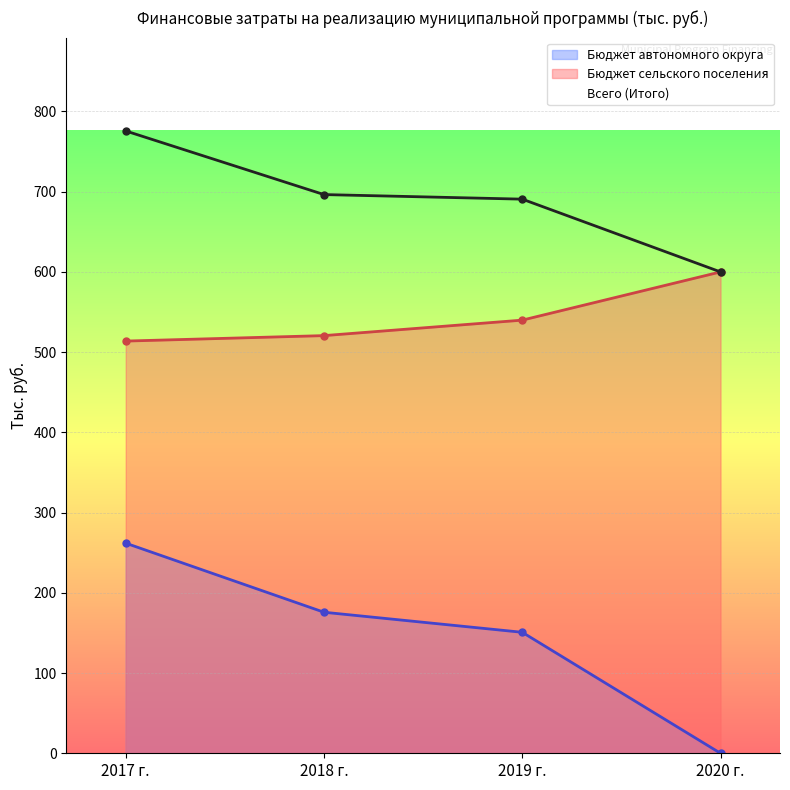

What is the label of the 1st point from the right?

2020 г.